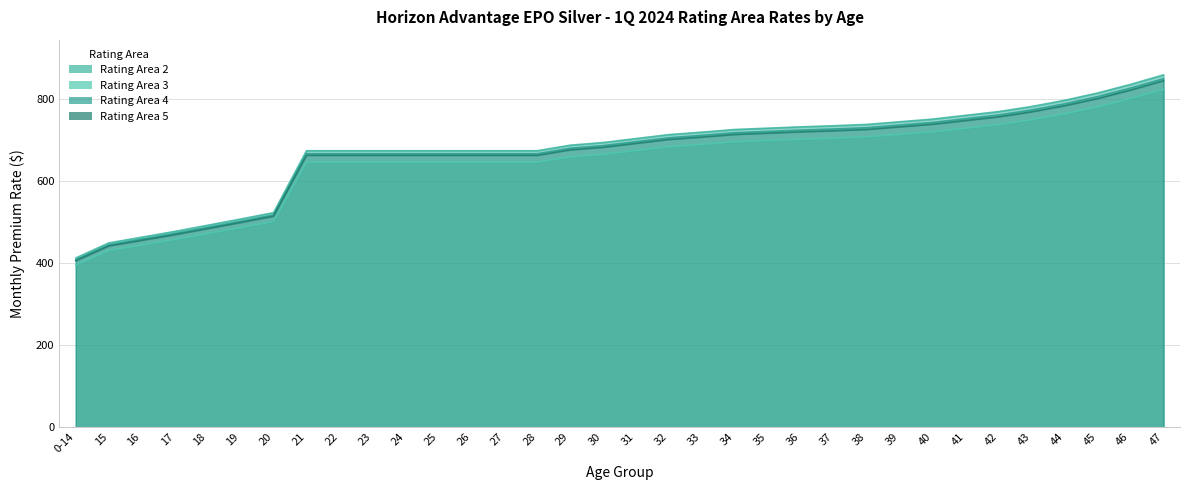

What is the sum of the Rating Area 2 values at 29 and 34?

1414.8